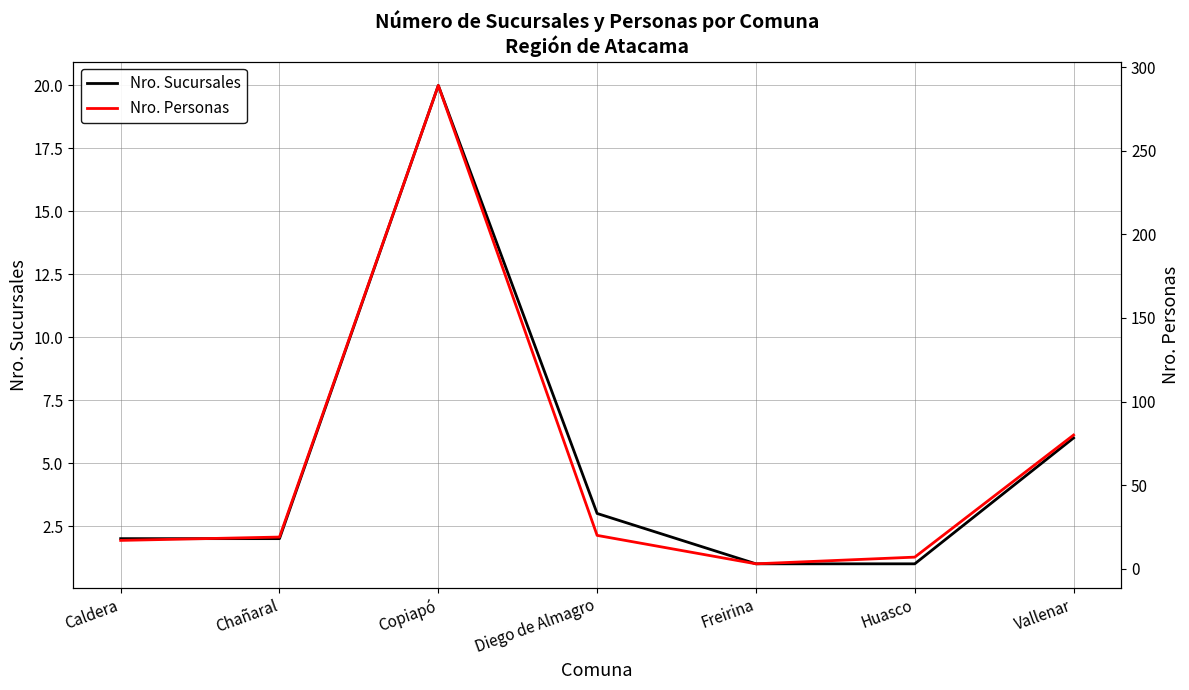

Rank the series at Caldera from highest to lowest value.

Nro. Personas, Nro. Sucursales